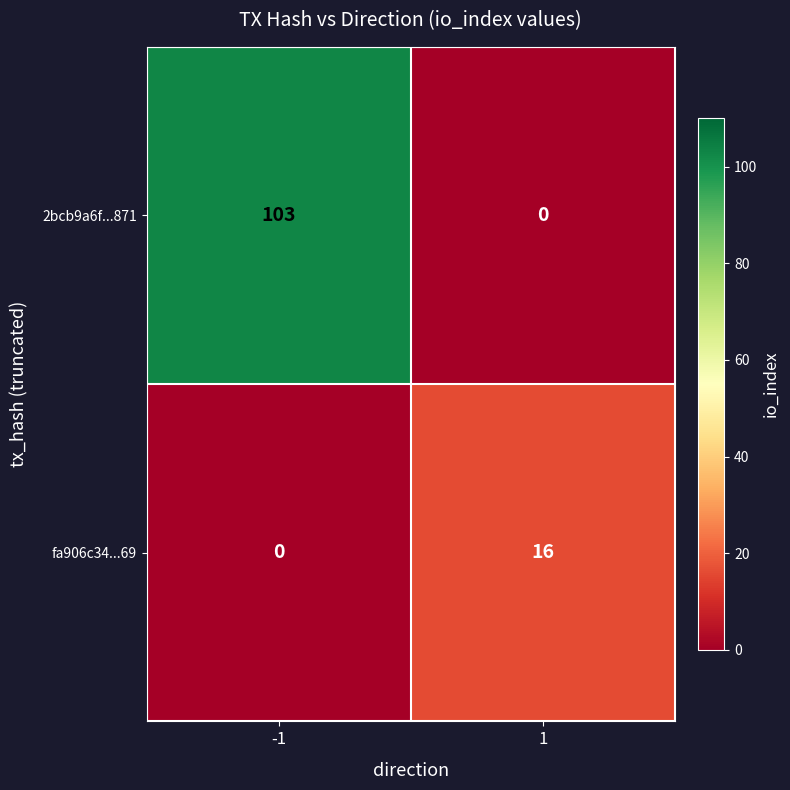

Reading left to right, extract all data points from this chart.

2bcb9a6f...871: 103	0
fa906c34...69: 0	16